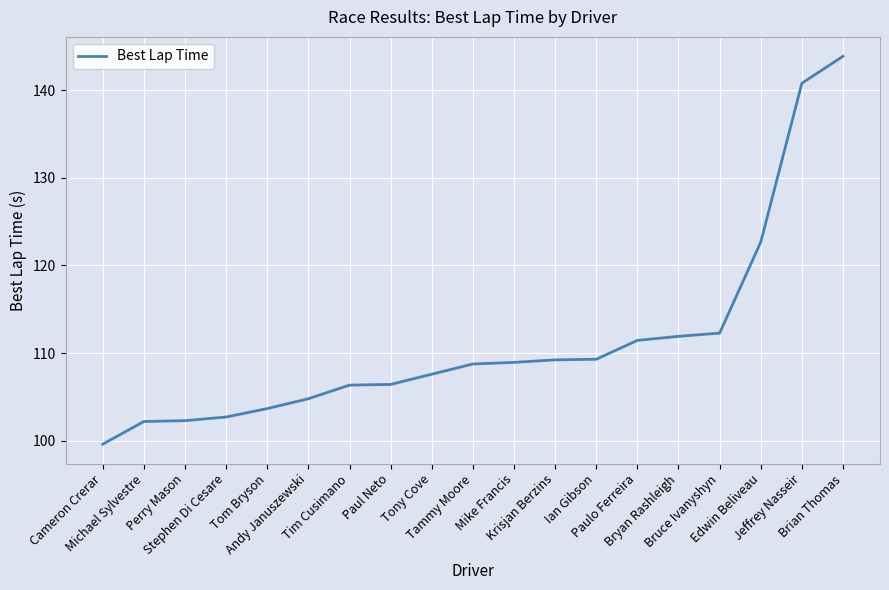

Which label corresponds to the smallest value in the chart?

Cameron Crerar